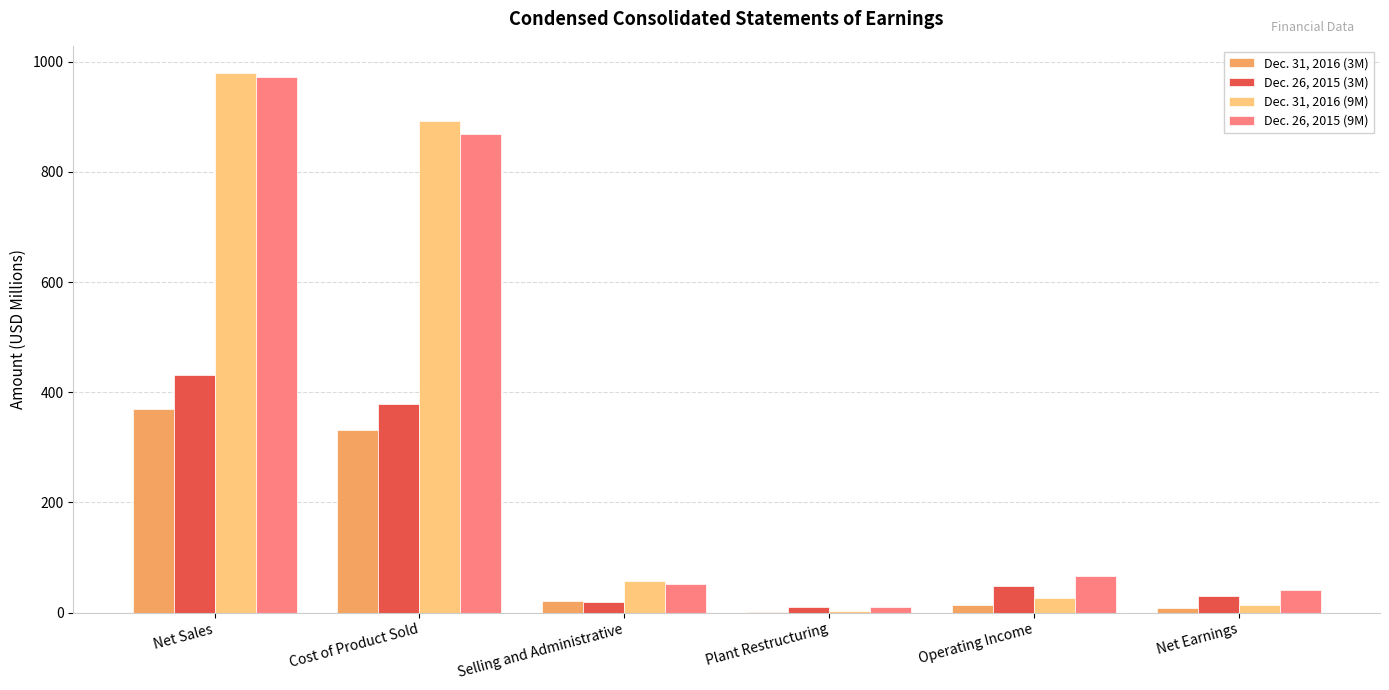

The value of Dec. 26, 2015 (3M) at Cost of Product Sold is 378.8. True or false?

True